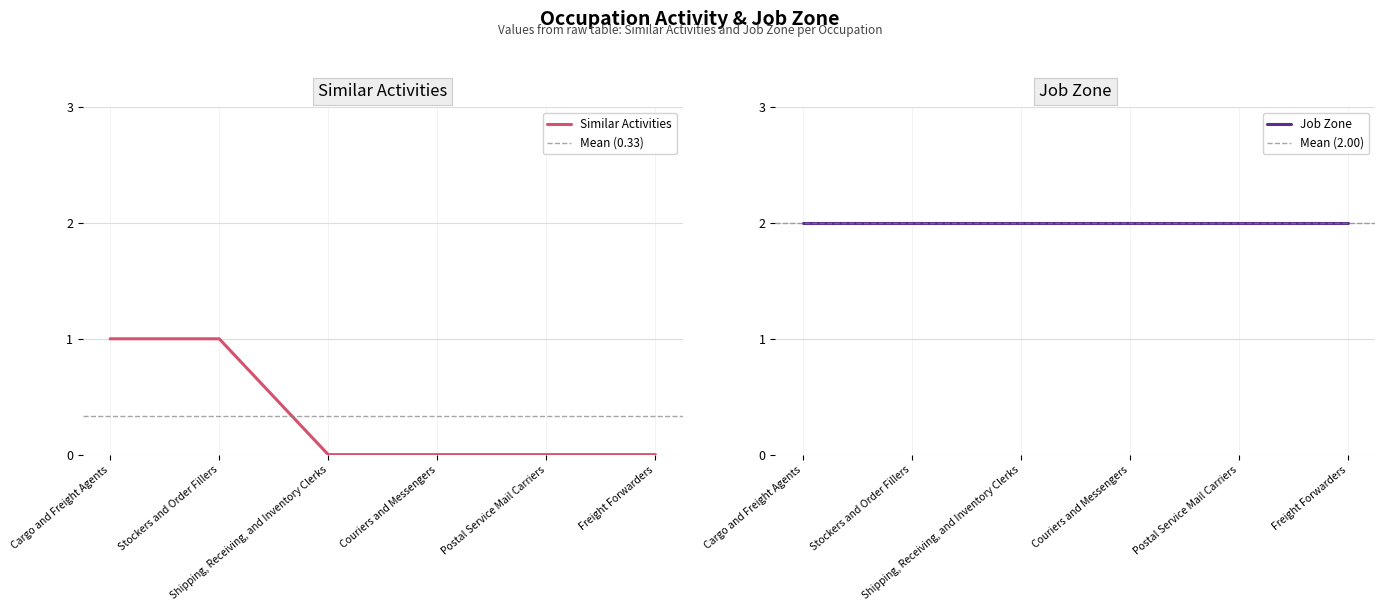

True or false: the data shows 2 at Cargo and Freight Agents.

False